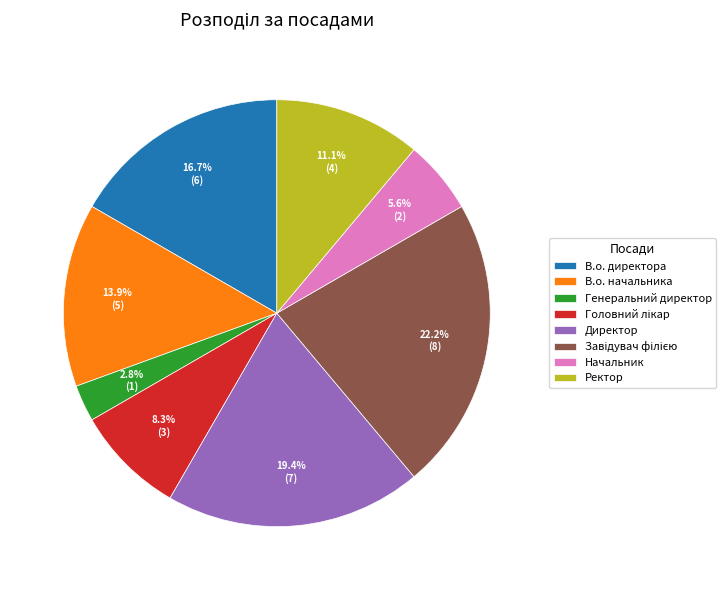

Is Ректор the majority of the pie?

No